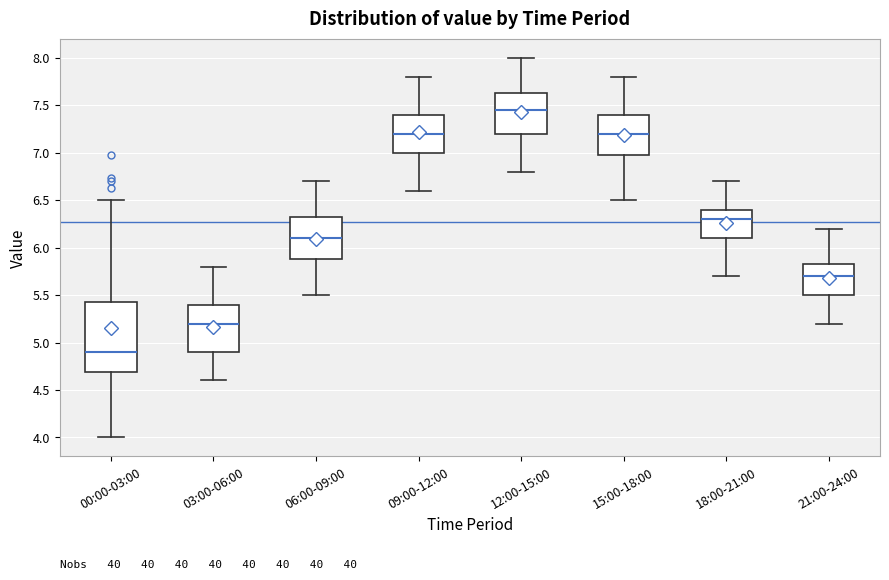

Where is the upper edge of the box for 18:00-21:00 on the y-axis? The values are not printed on the chart, so give them approximately, as read against the axis.

6.40